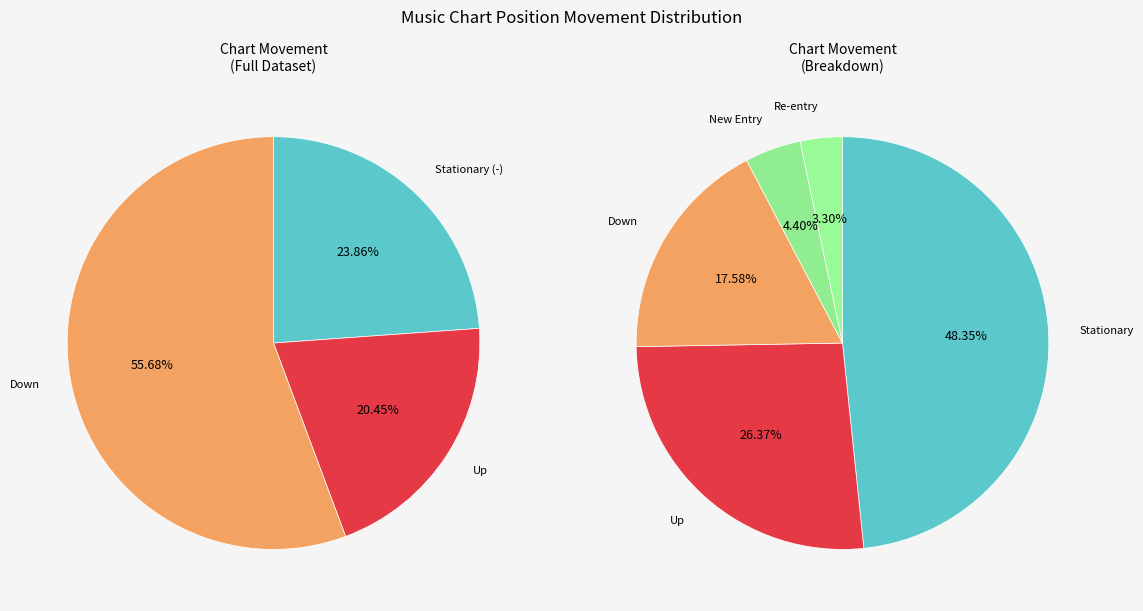

Approximately how many times larger is the value at down compared to -?

0.4